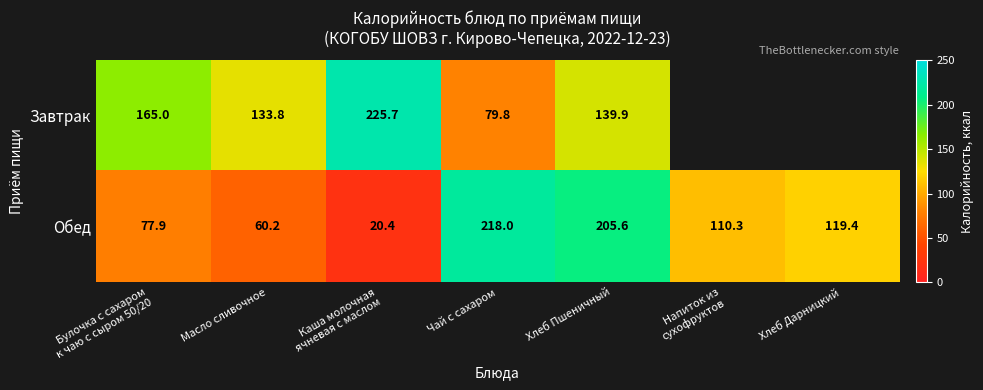

Which series changed the most between Масло сливочное and Хлеб Пшеничный?

Обед